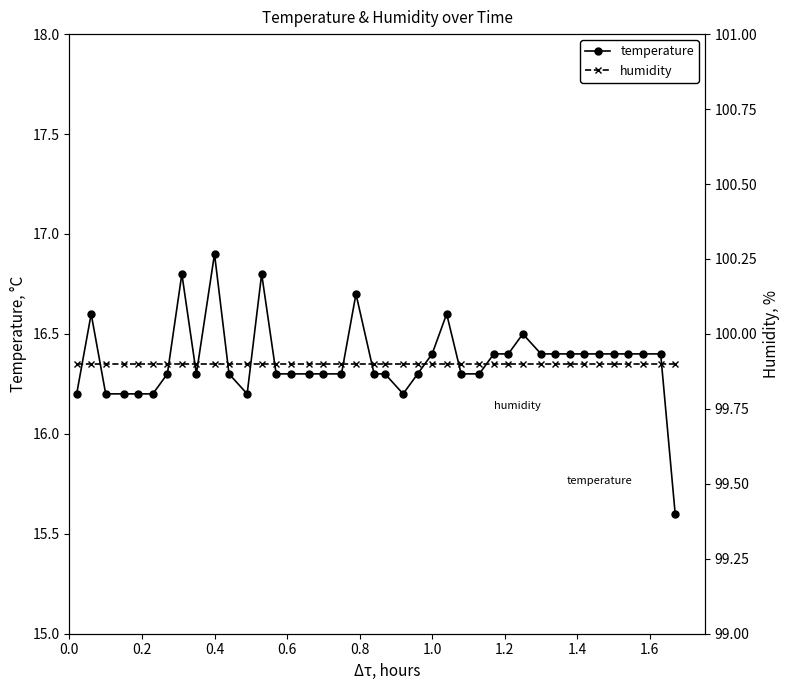

True or false: temperature and humidity cross at least once.

False